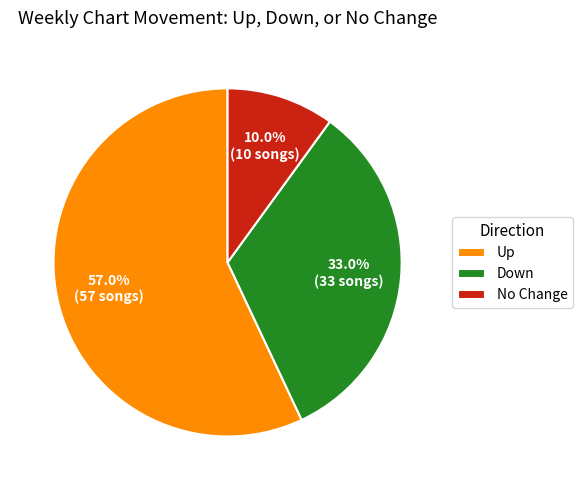

Rank the categories by value from lowest to highest.

No Change, Down, Up